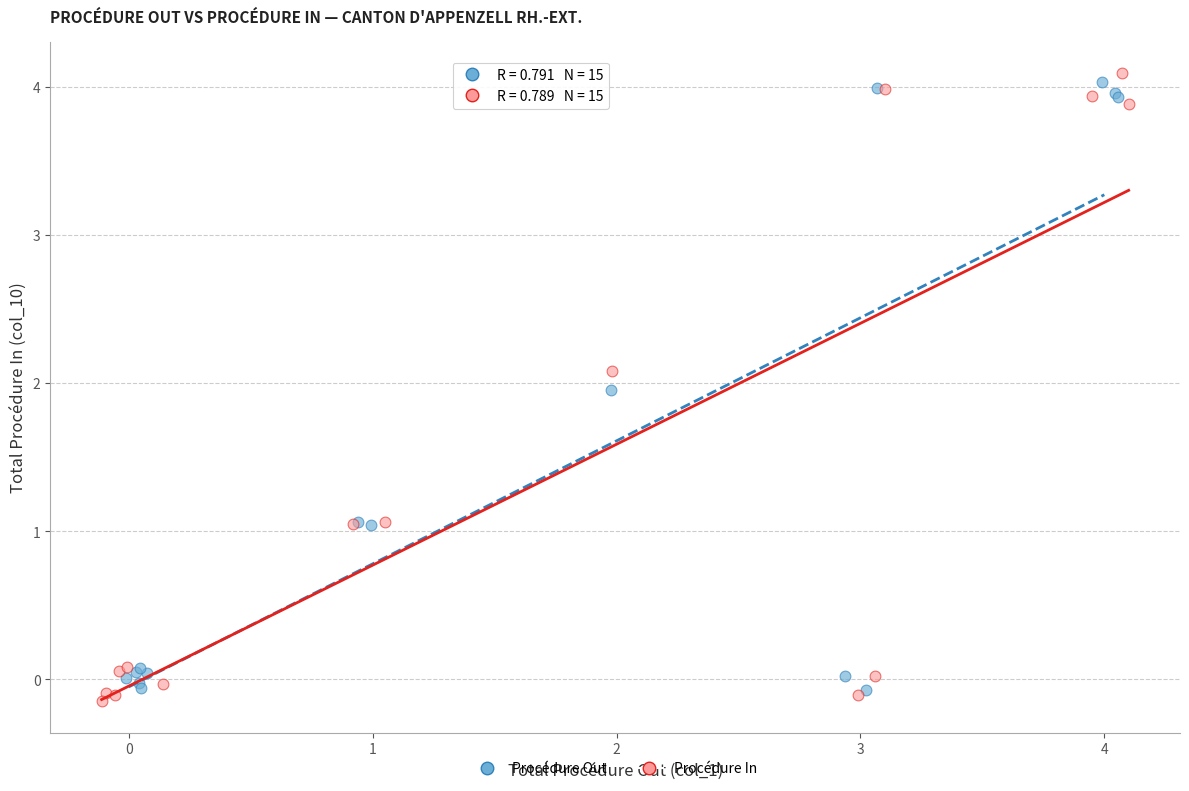

Which series has the largest Y range (max minus min)?

Procédure In